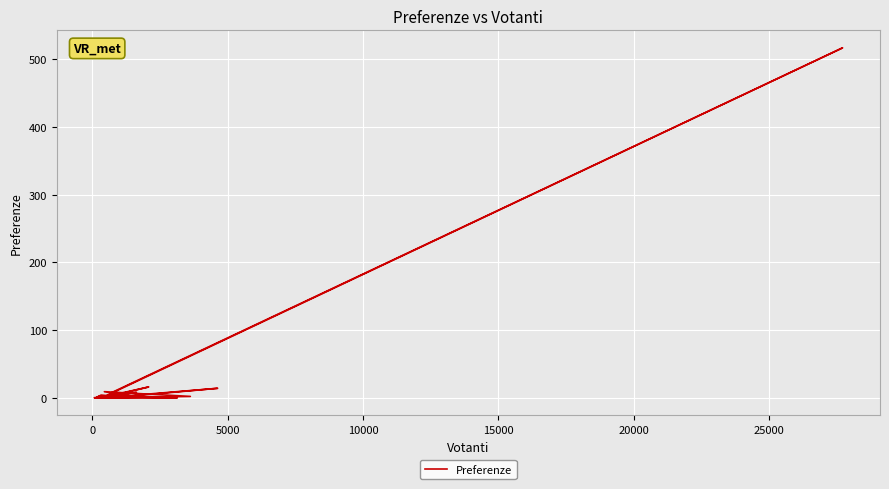

Reading right to left, extract all data points from this chart.

0	0	0	0	0	0	0	16	2	0	0	0	0	3	1	0	0	4	1	0	0	0	0	2	9	1	0	517	8	0	14	0	8	1	0	0	1